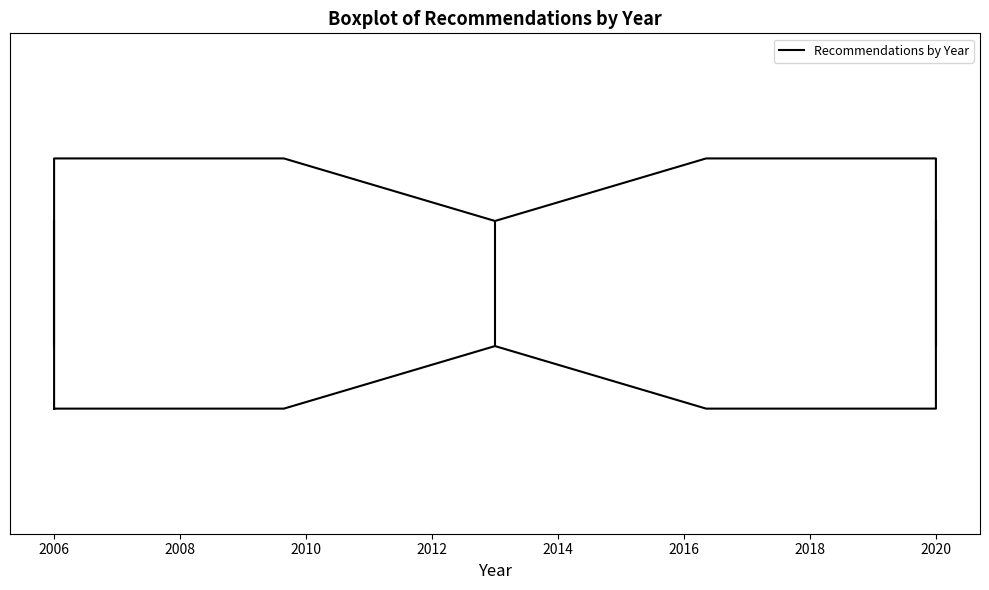

Transcribe this box plot: give where the median line is, the range the box spans, and where the two whiskers end, as read against the x-axis. The values are not printed on the chart, so give them approximately, as read against the axis.

median 2013, box 2006 to 2020, whiskers 2006 to 2020